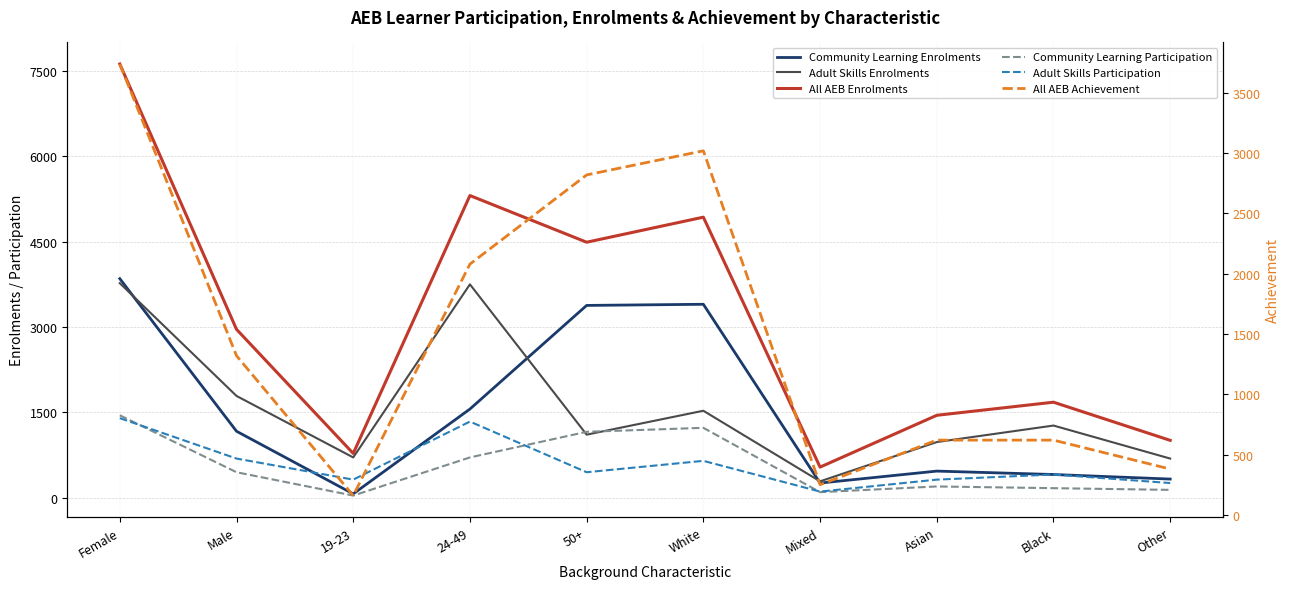

Which category has the lowest value in the Community Learning Enrolments series?

19-23